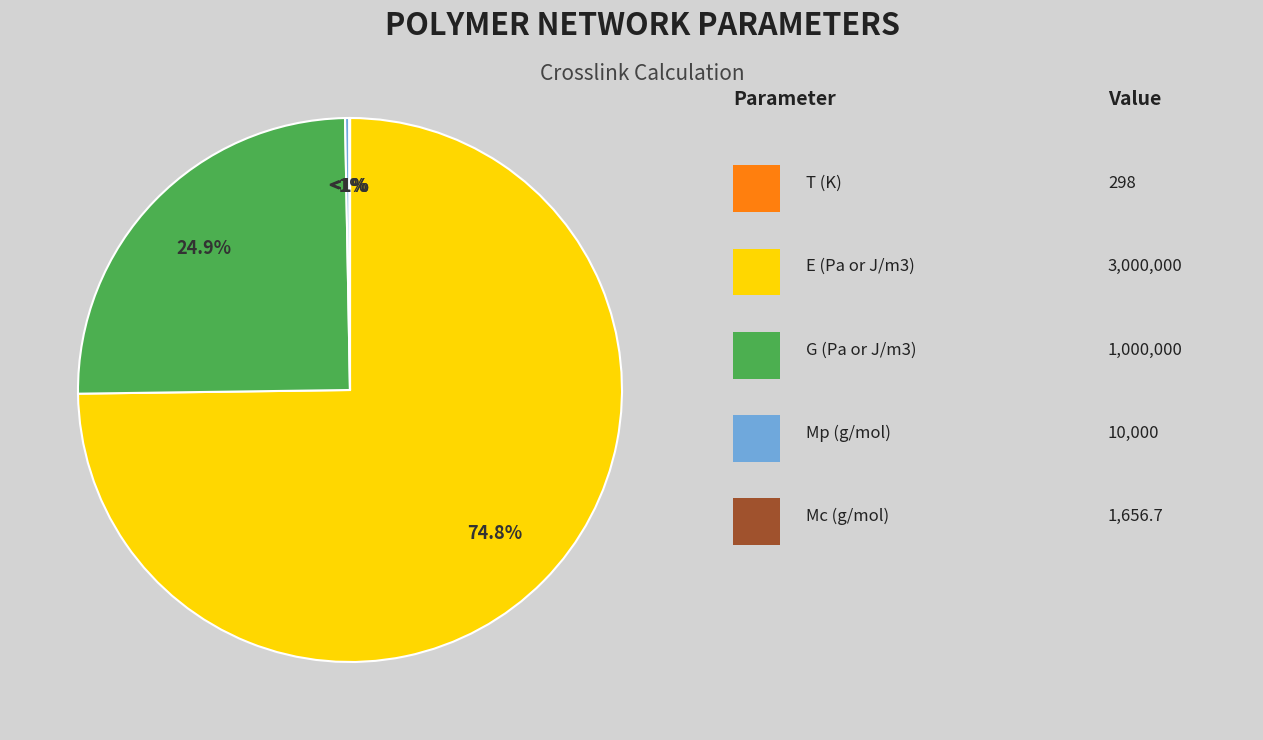

Which category has the smallest portion of the pie?

T (K)